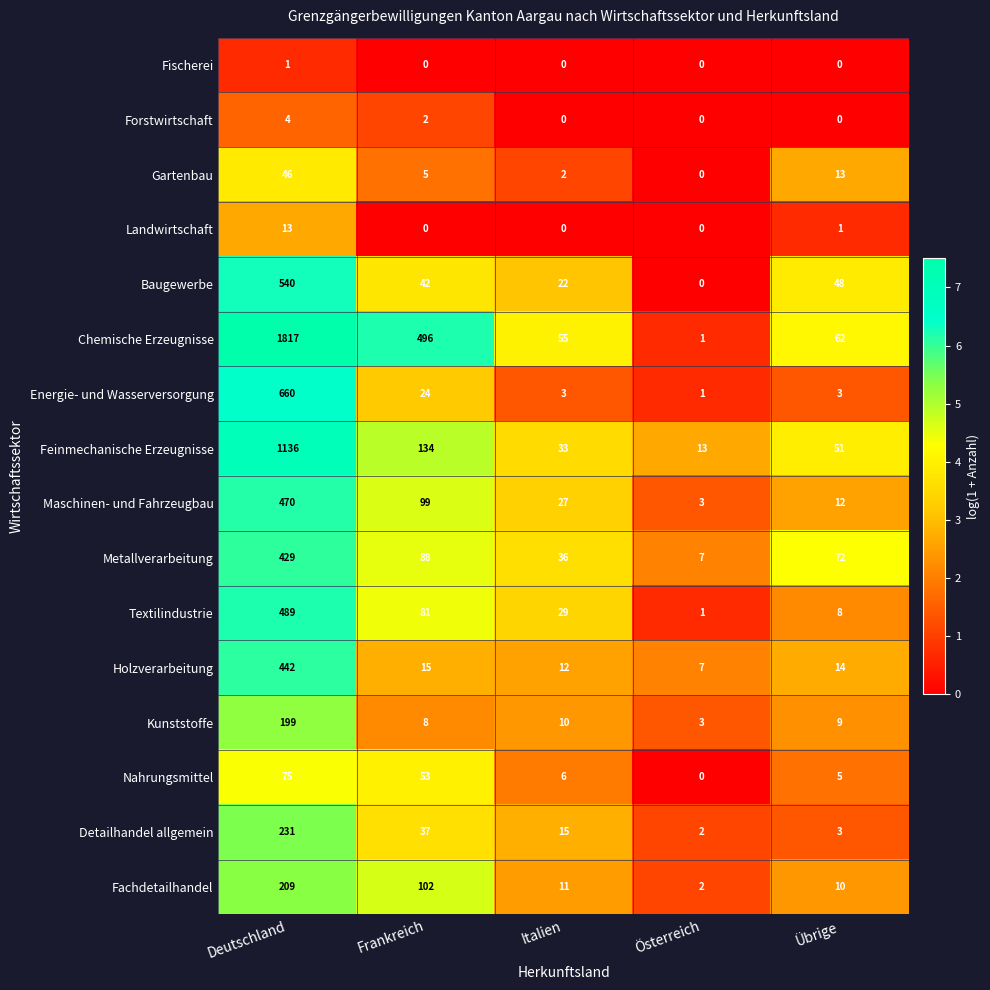

Where is Detailhandel allgemein nearest to the value 116?

Frankreich